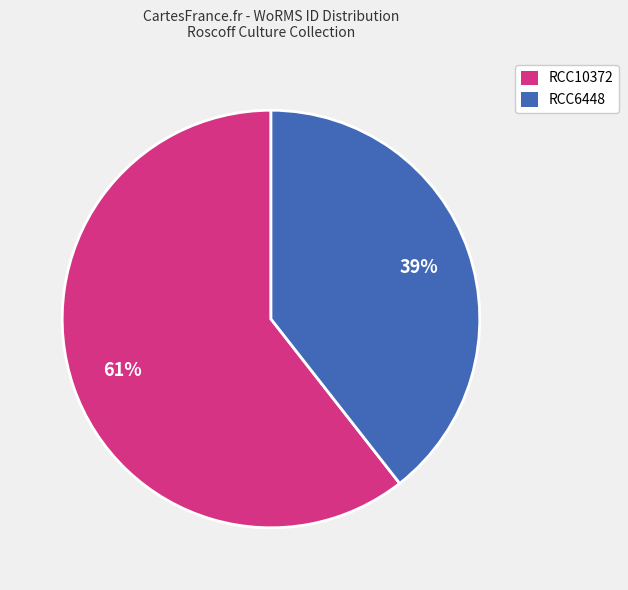

Do RCC10372 and RCC6448 together represent more than half of the pie?

Yes